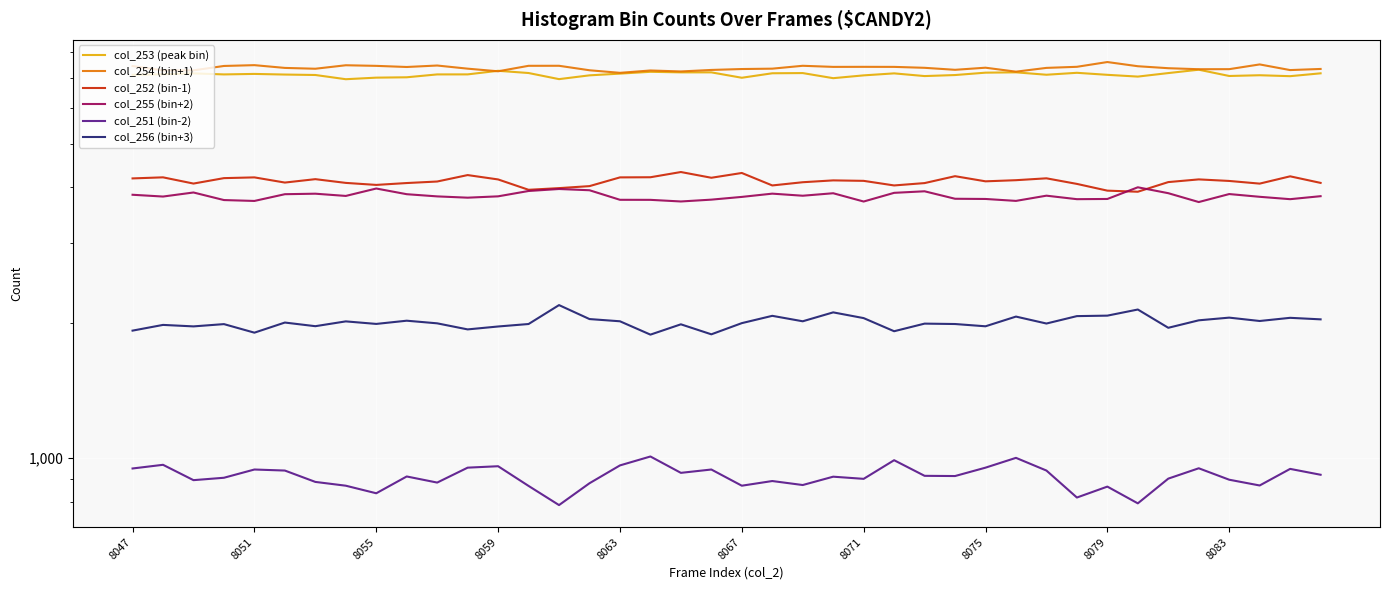

True or false: col_251 (bin-2) has a value of 786 at 14.

True